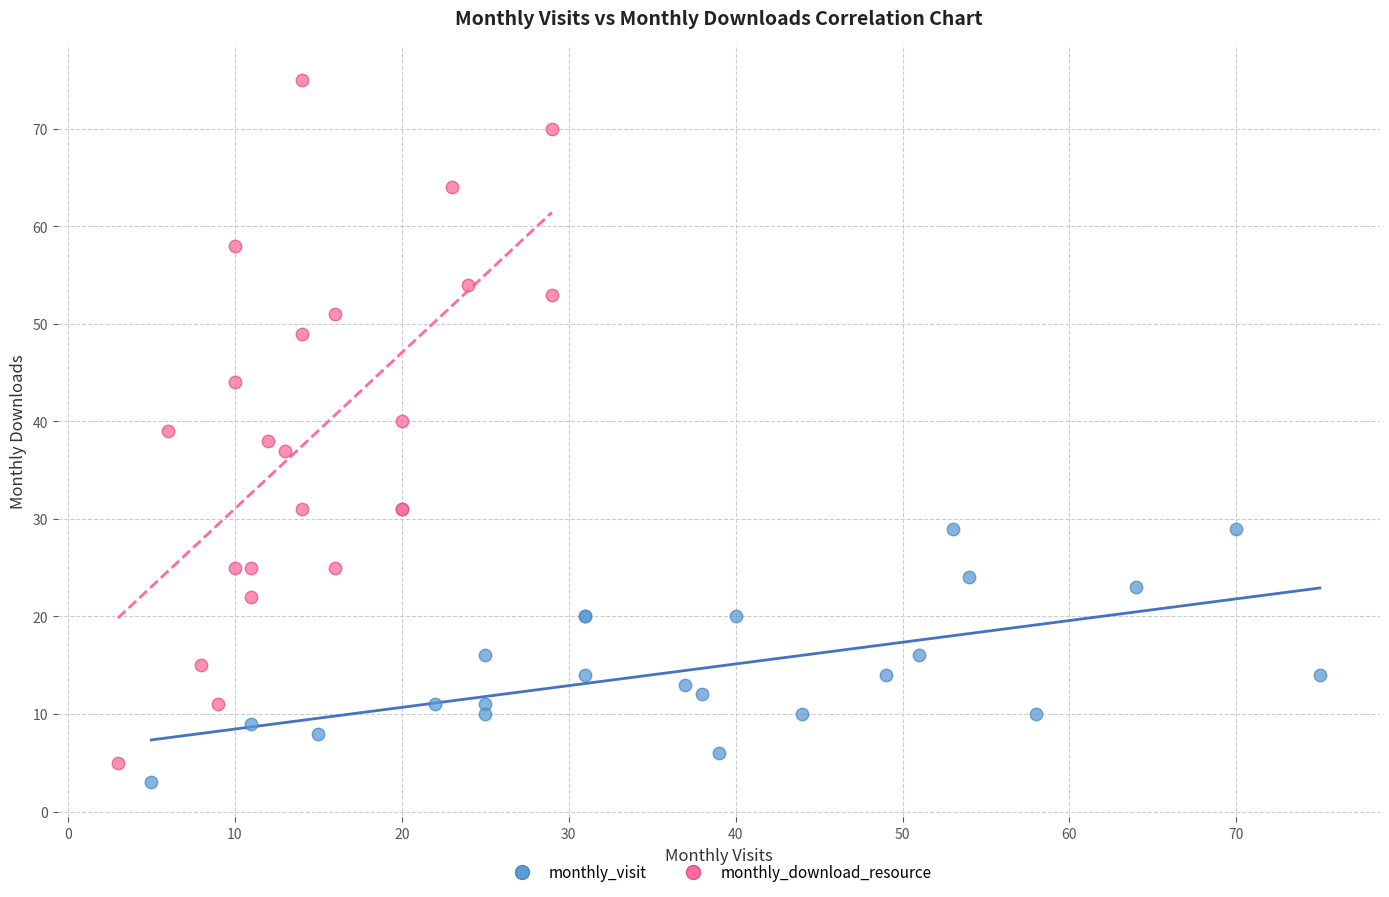

What are all the series names shown in the legend?

monthly_visit, monthly_download_resource